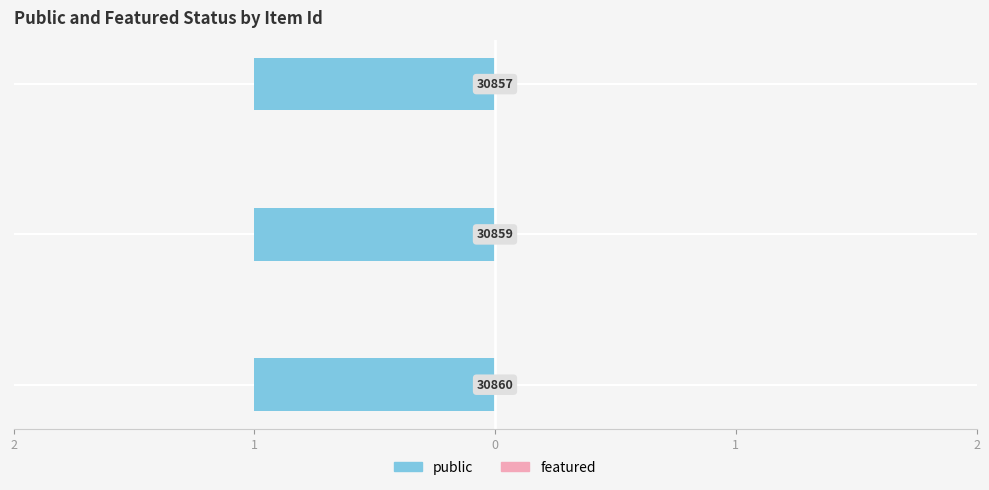

At 30860, list the series in order from smallest to largest.

featured, public